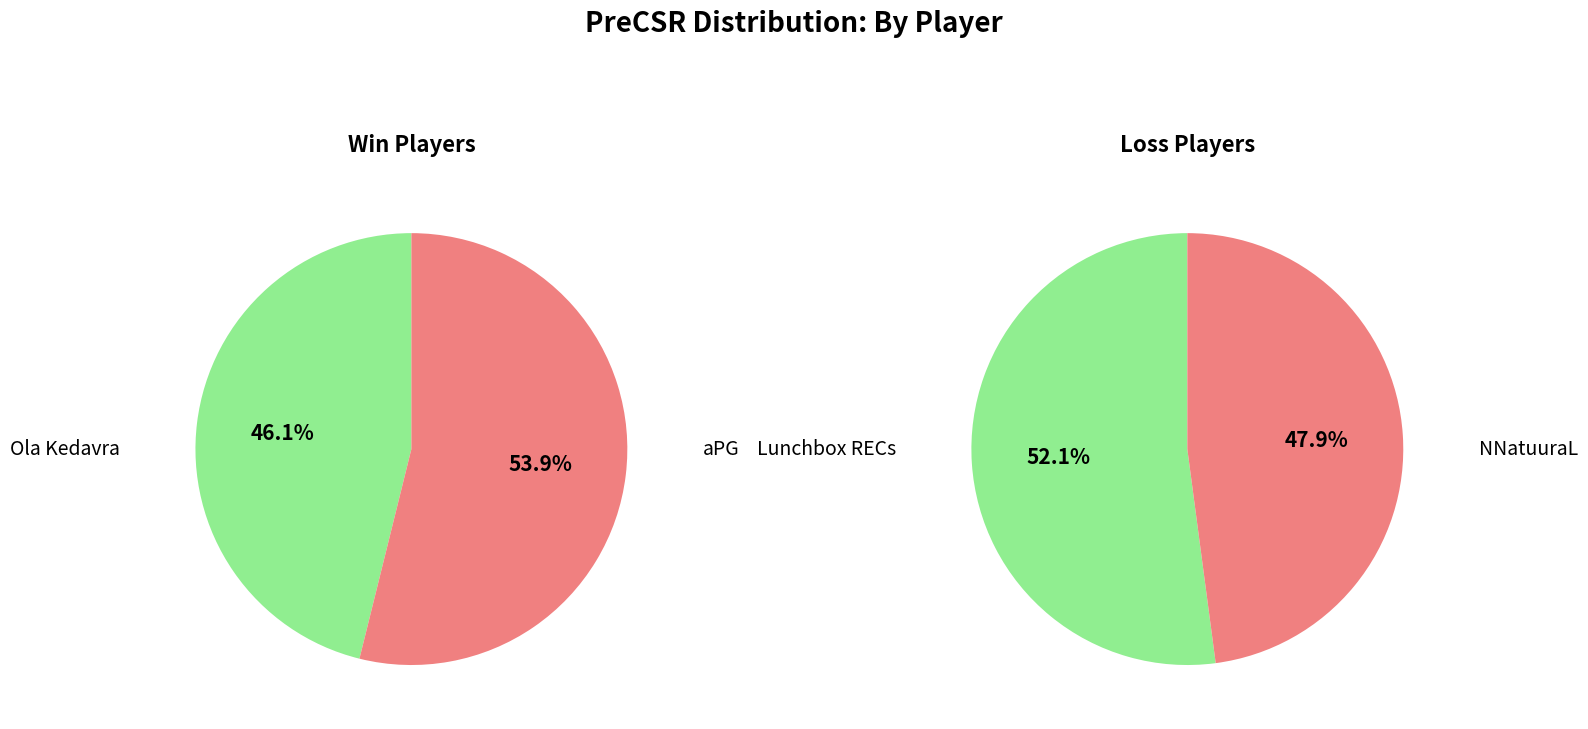

Which slice is the largest?

aPG